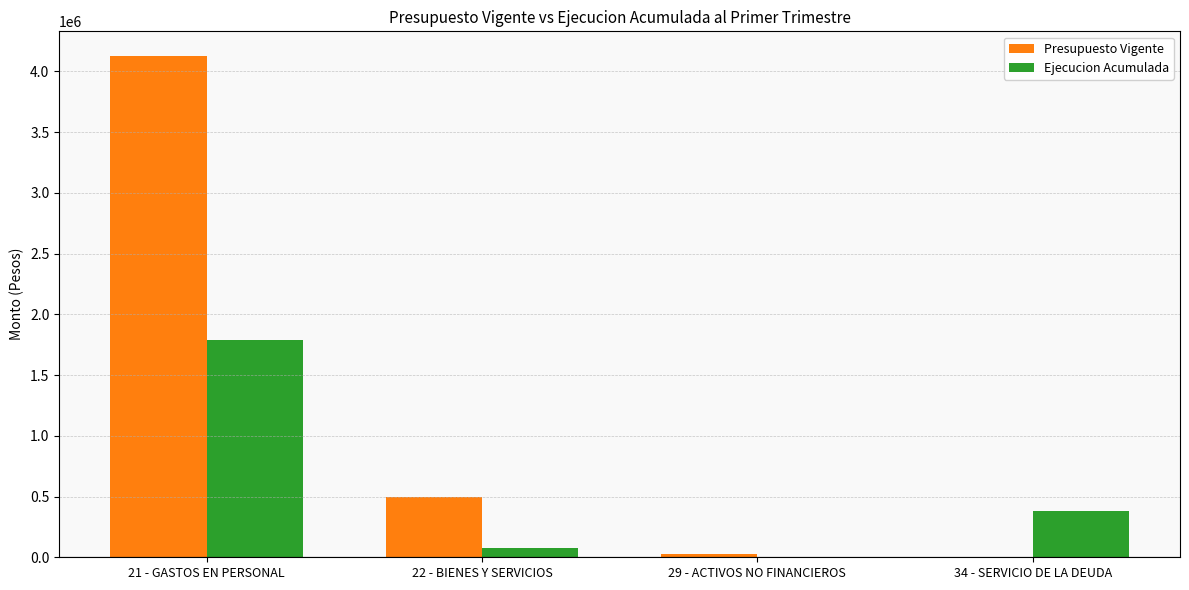

What are all the series names shown in the legend?

Presupuesto Vigente, Ejecucion Acumulada